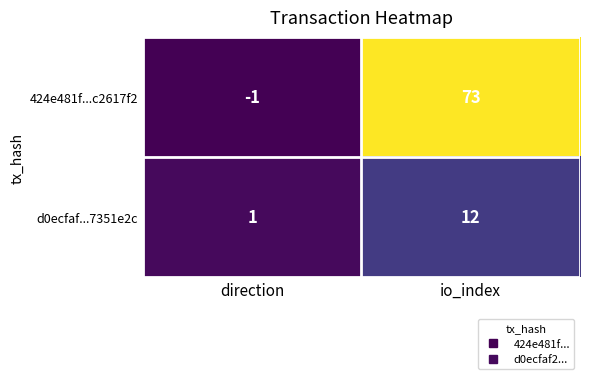

Reading left to right, what are all the values shown in this chart?

424e481f...c2617f2: direction=-1	io_index=73
d0ecfaf...7351e2c: direction=1	io_index=12